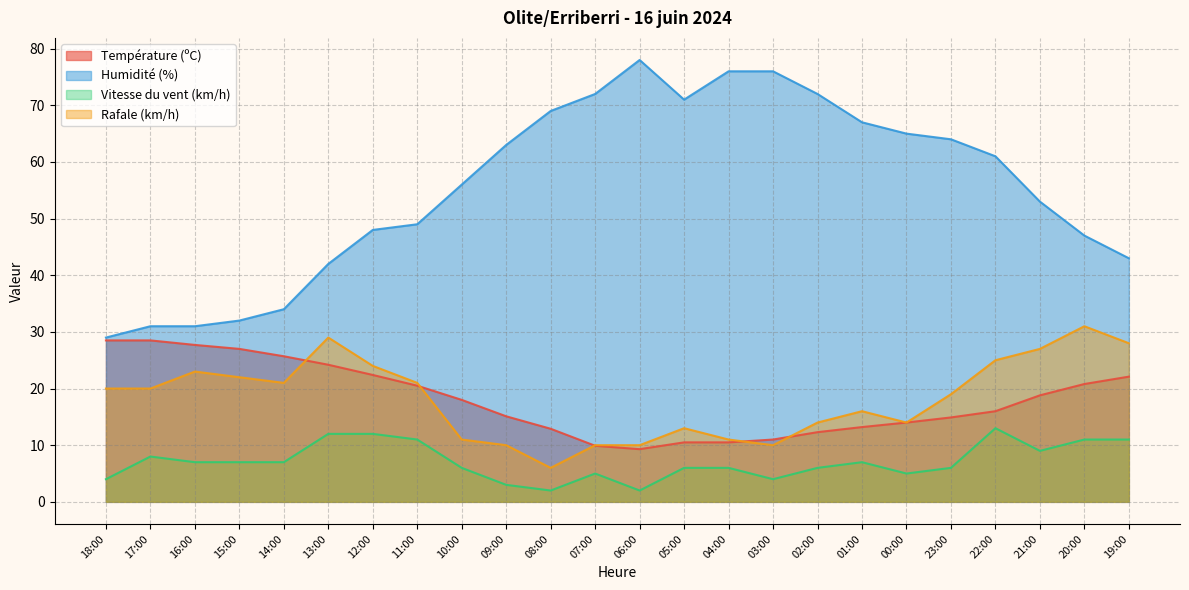

True or false: Rafale (km/h) and Vitesse du vent (km/h) cross at least once.

False